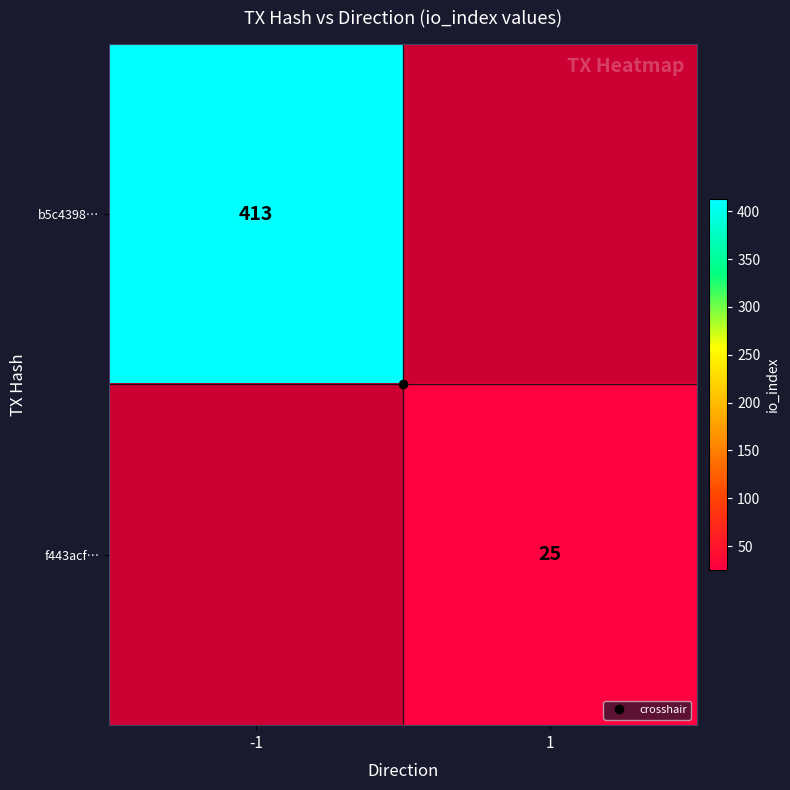

What is the total value across all series at -1?

413